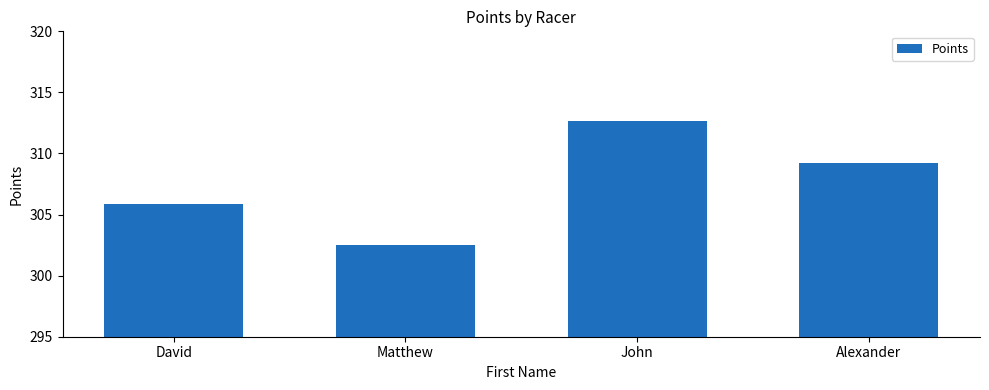

What is the value of the 3rd bar from the left?

312.6